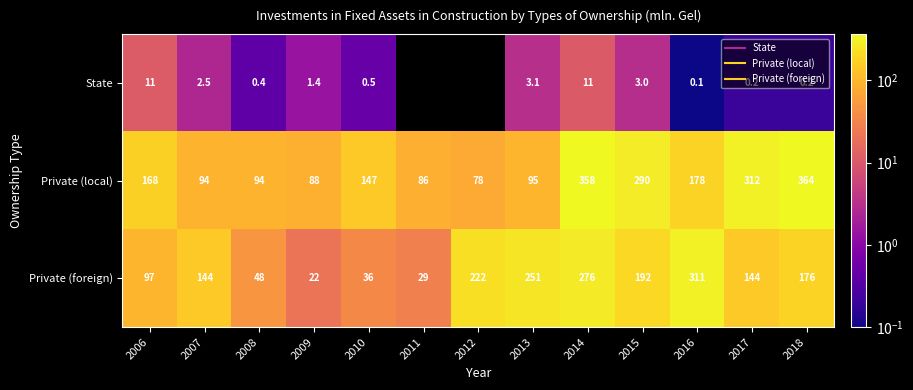

At which category is the sum across all series the highest?

2014